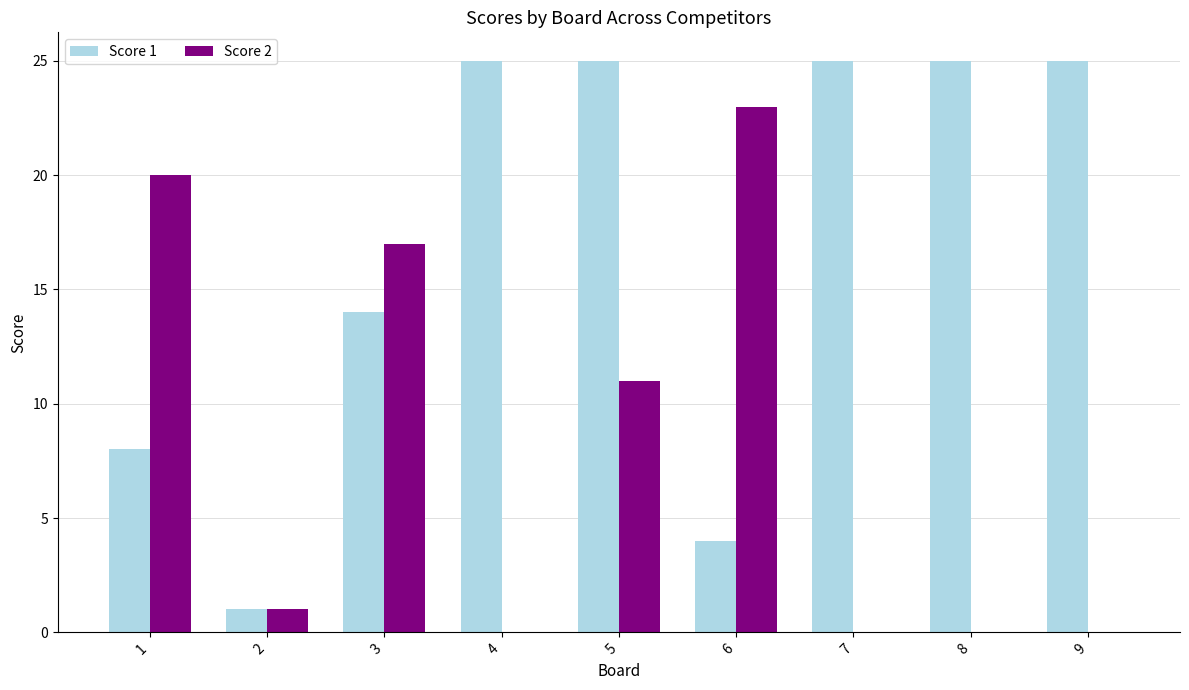

Between 1 and 3, which series saw the biggest shift?

Score 1